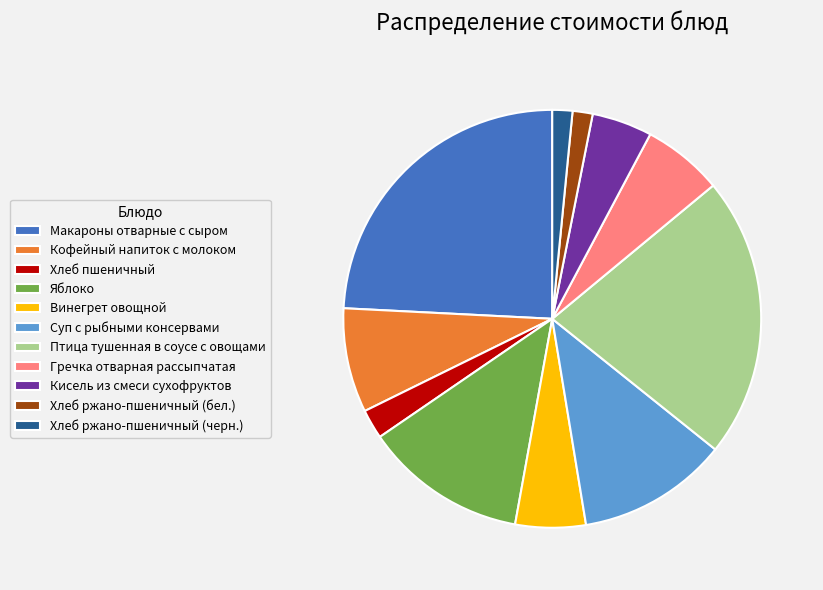

Which has a higher value, Хлеб ржано-пшеничный (черн.) or Макароны отварные с сыром?

Макароны отварные с сыром